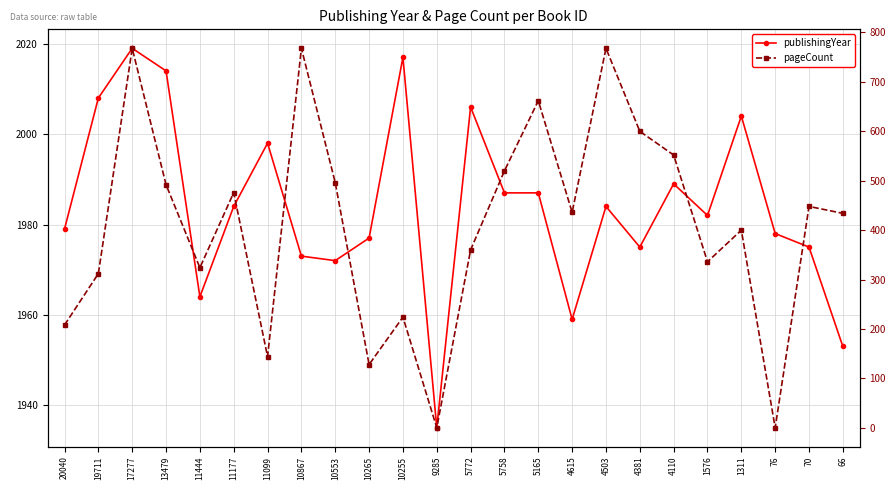

Which series has the largest total across all categories?

publishingYear